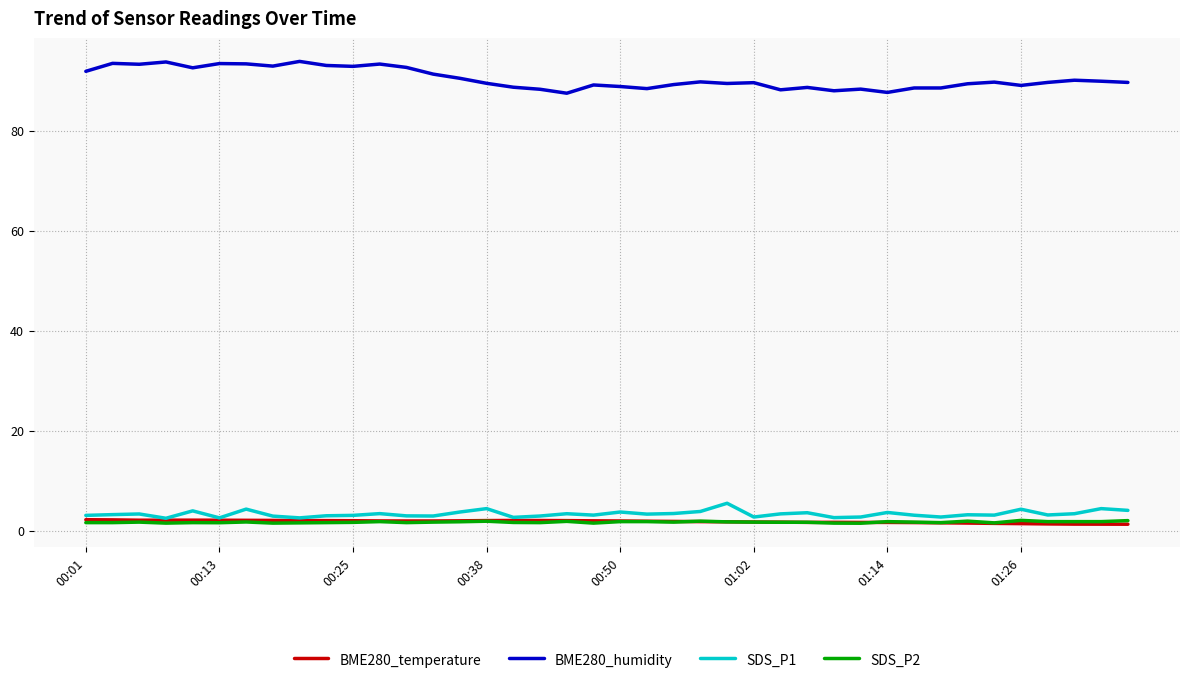

True or false: BME280_temperature has more than 0 interior local peaks.

True